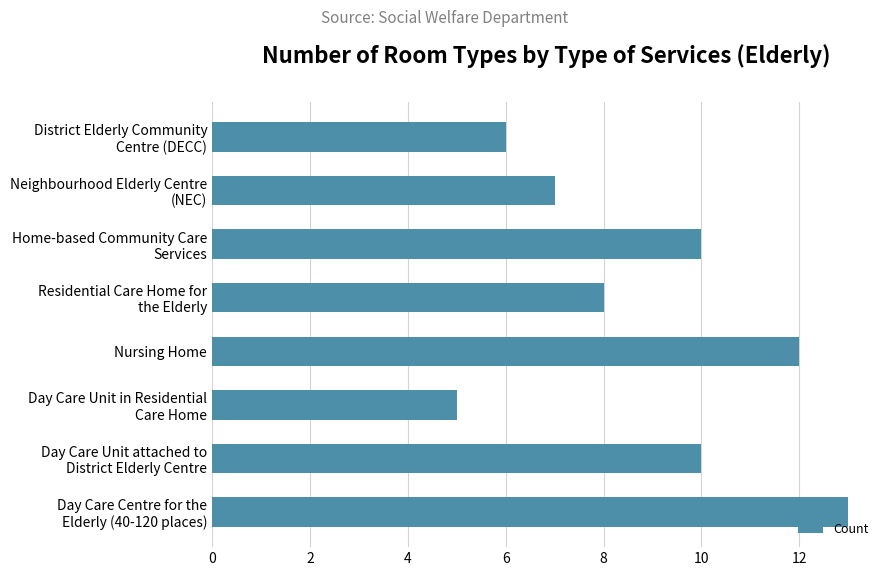

What is the difference between the maximum and minimum values?

8